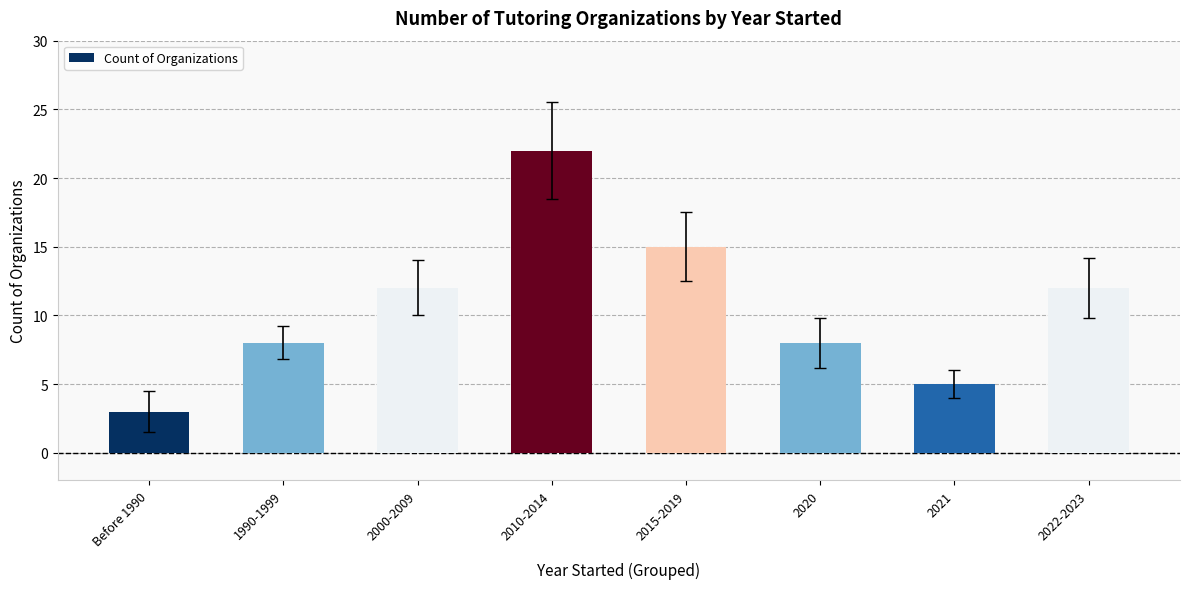

Reading left to right, extract all data points from this chart.

3	8	12	22	15	8	5	12